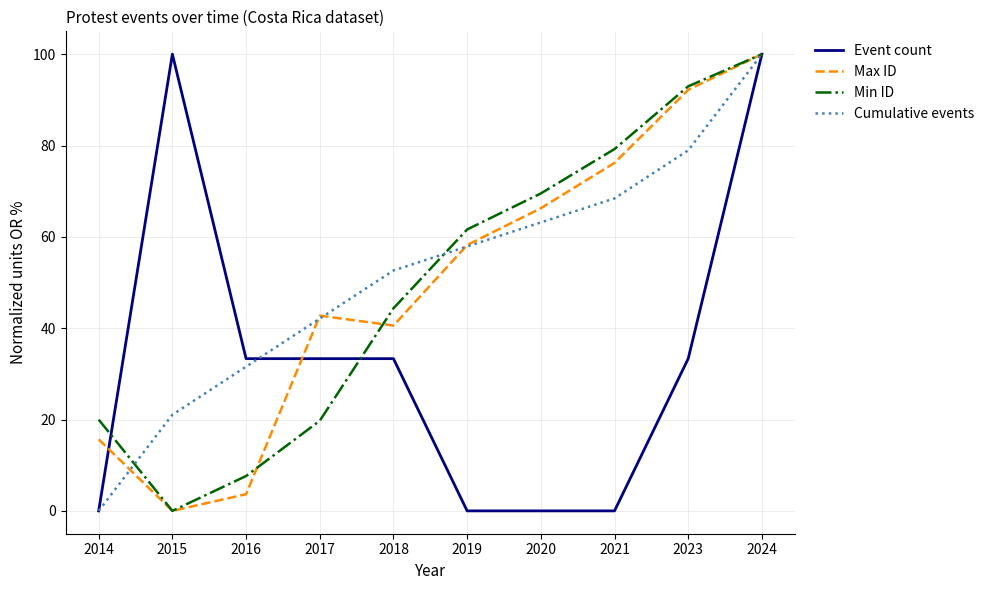

Is it true that Max ID equals 97.3 at 2020?

False